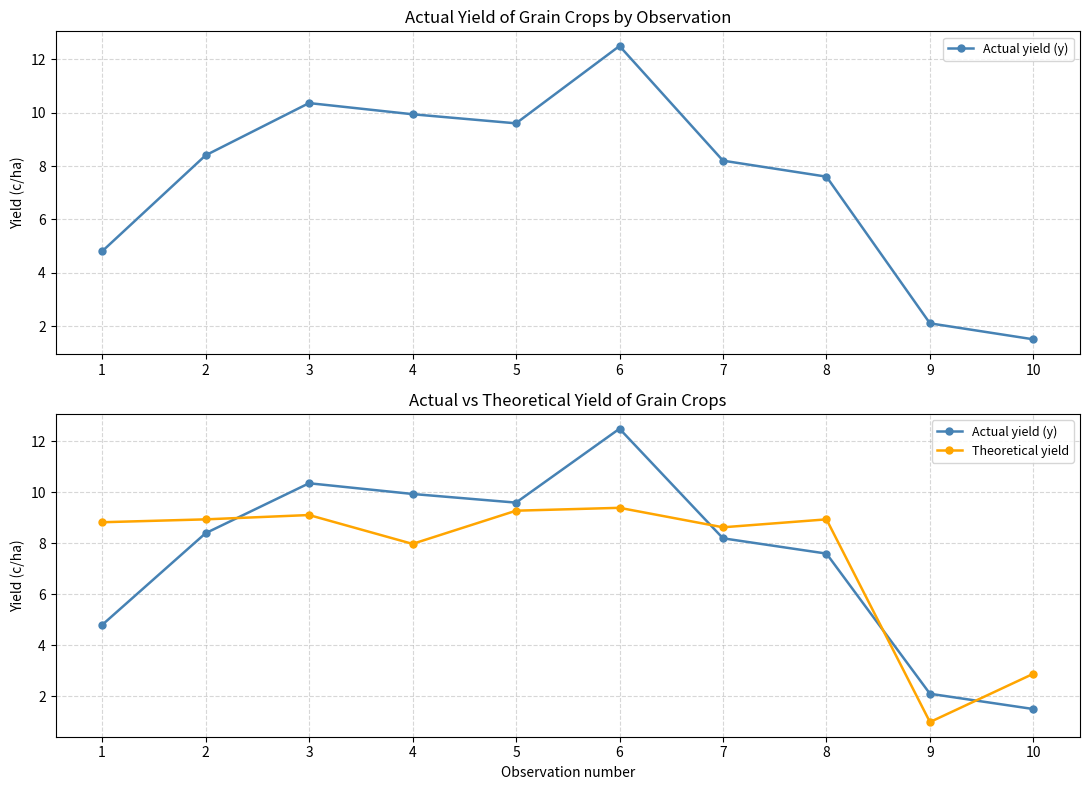

At which label does Actual yield (y) first exceed 8?

2